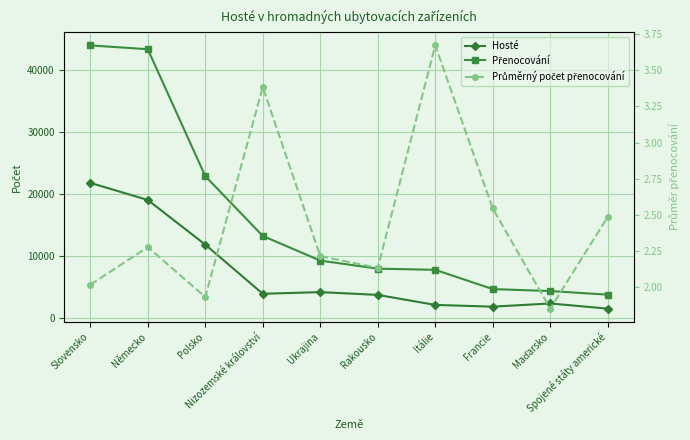

Rank the series at Spojené státy americké from lowest to highest value.

Průměrný počet přenocování, Hosté, Přenocování